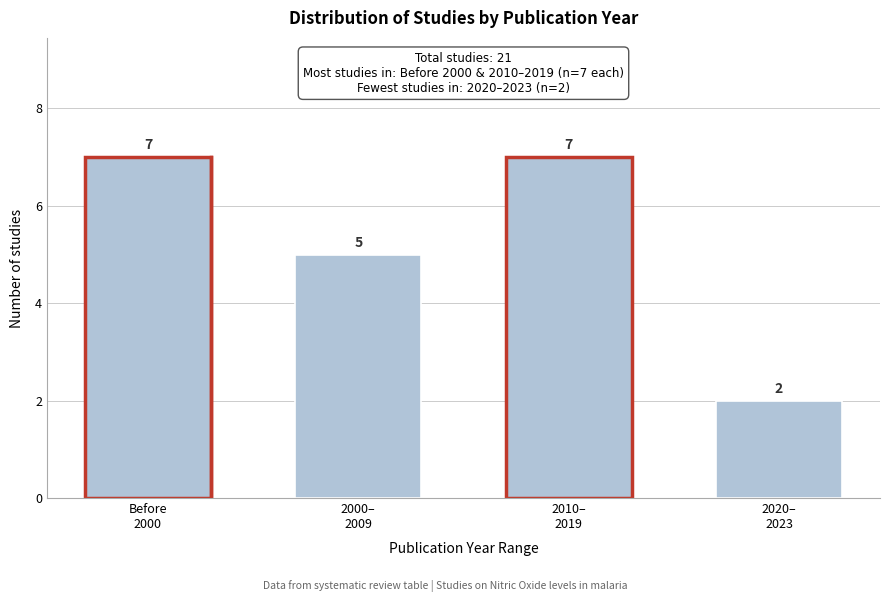

Reading right to left, list all the values displayed in this chart.

2	7	5	7